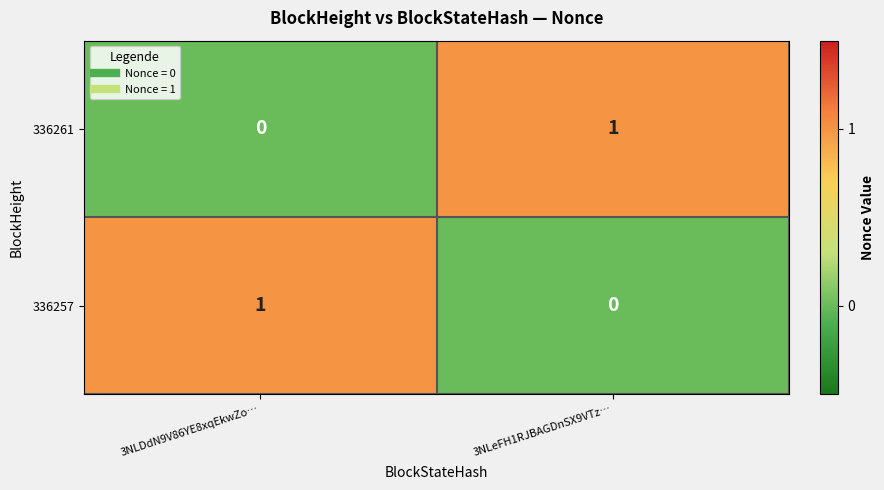

True or false: 336261 has a value of -1 at 3NLDdN9V86YE8xqEkwZo….

False